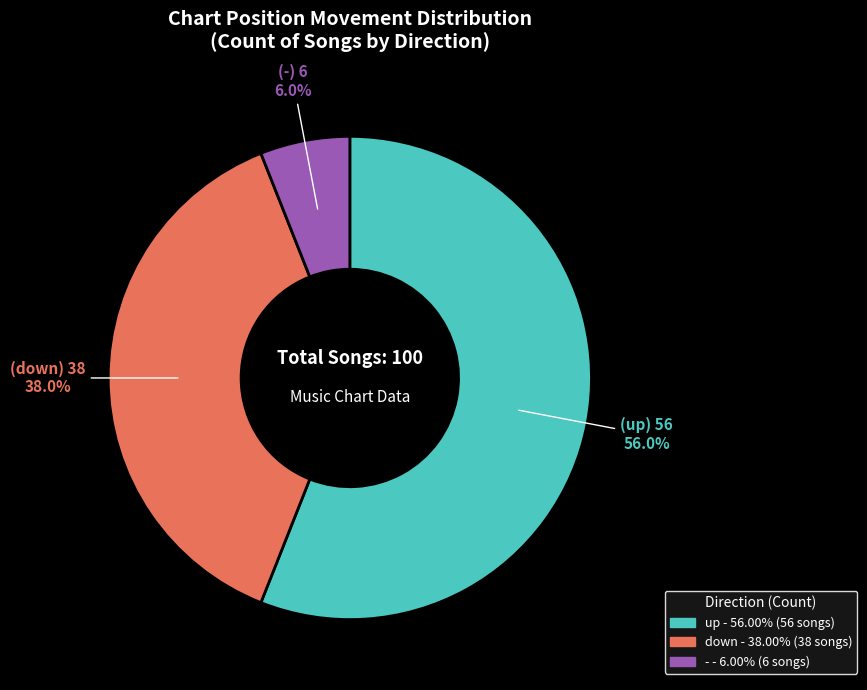

What percentage is the up slice, to the nearest percent?

56%